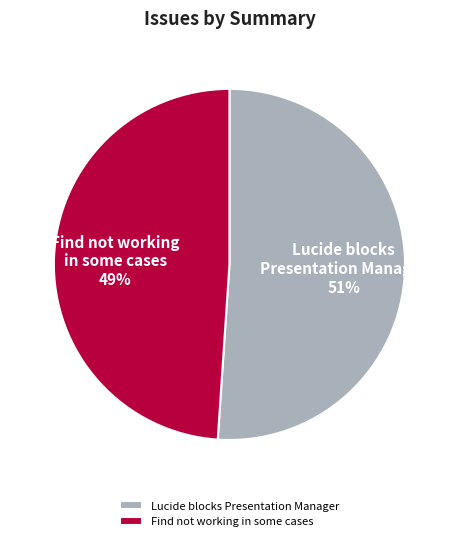

Which category has the smallest portion of the pie?

Find not working in some cases